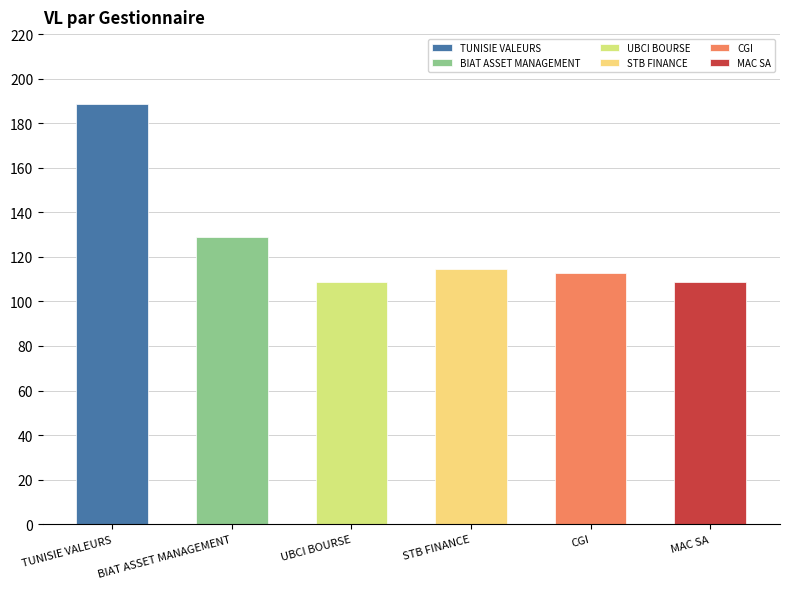

At which label is the value closest to 148?

BIAT ASSET MANAGEMENT